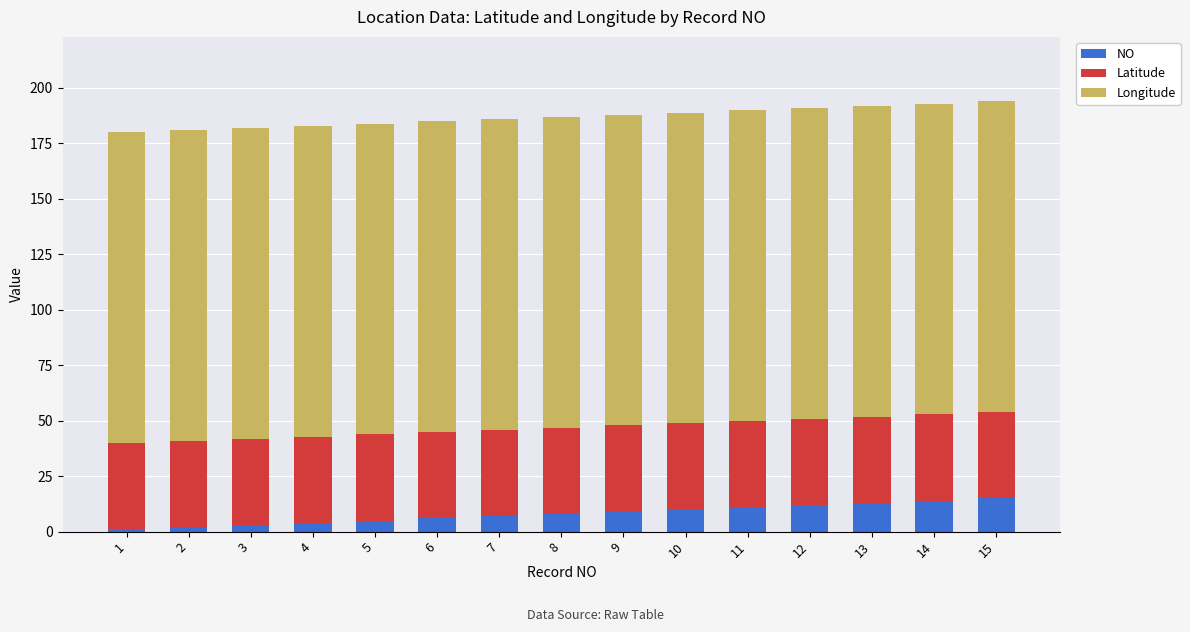

Is it true that NO equals 3.5 at 13?

False